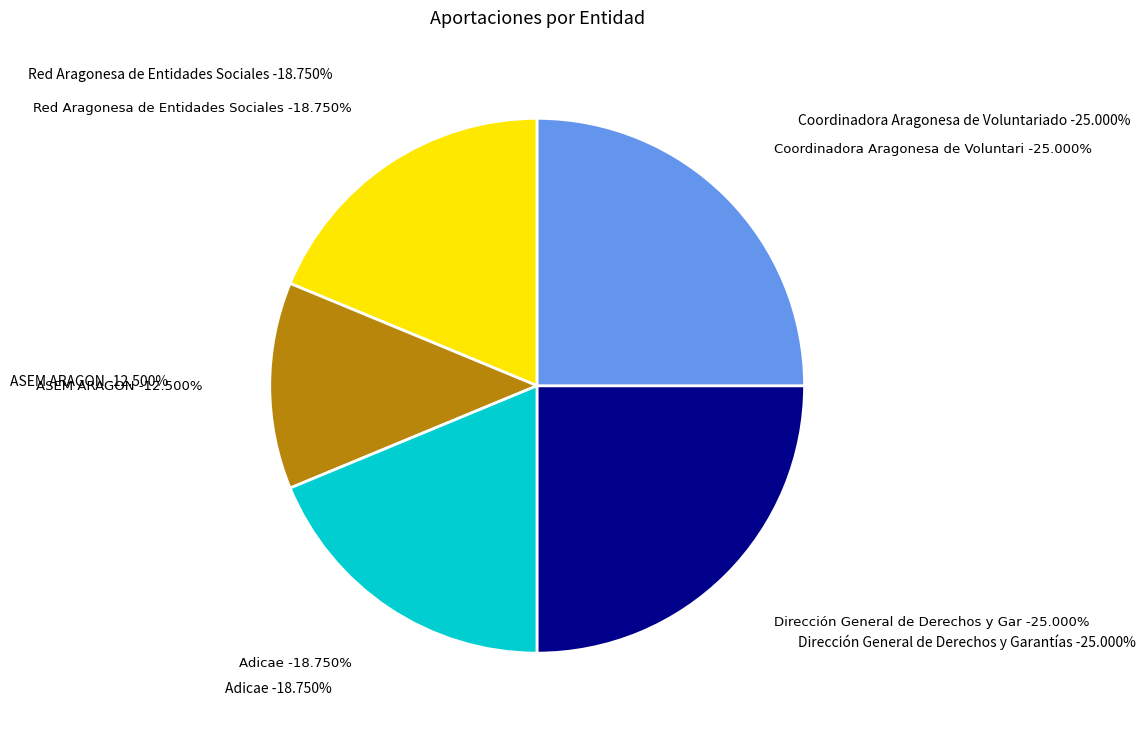

To the nearest percent, what portion does Dirección General de Derechos y Garantías represent?

25%